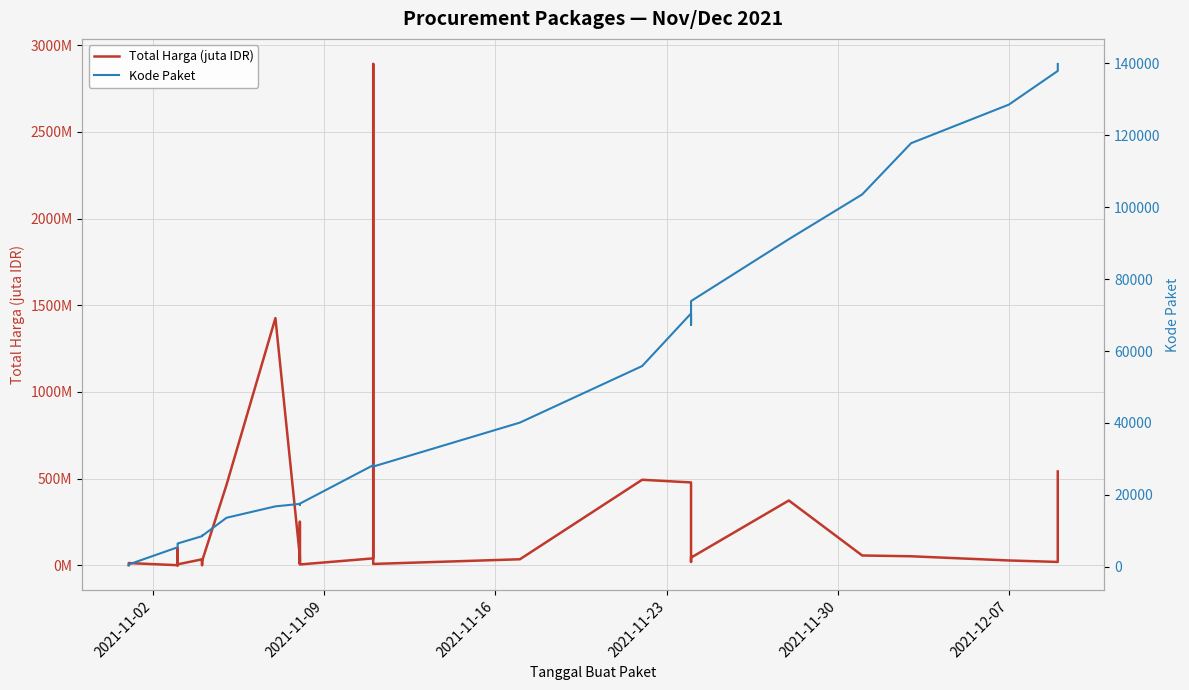

Which series has the largest total across all categories?

Kode Paket